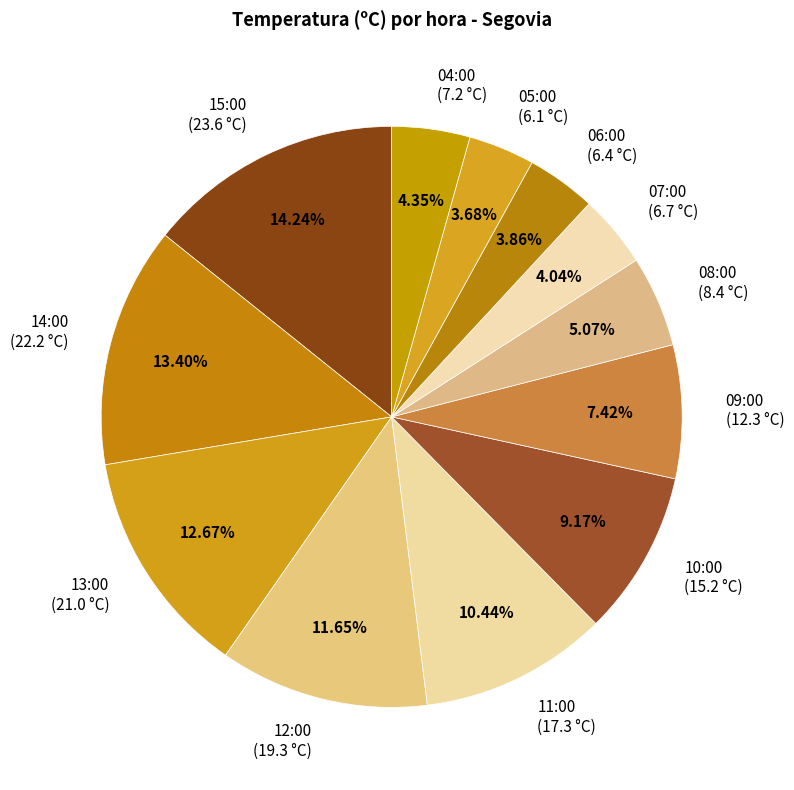

Is it true that 12:00 is 12% of the pie?

True